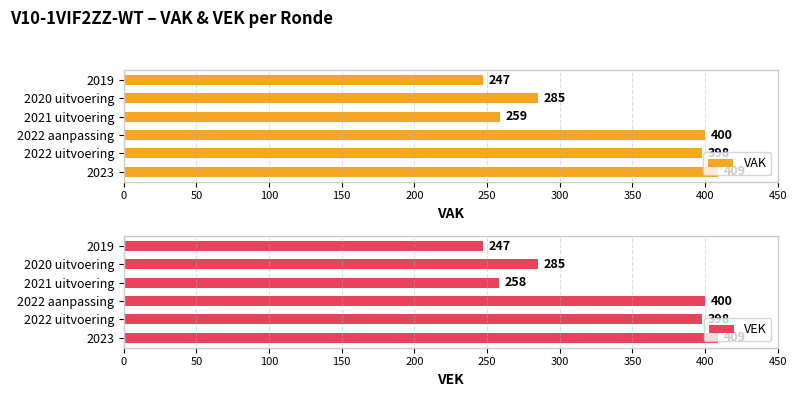

True or false: VEK has a value of 560 at 2023.

False